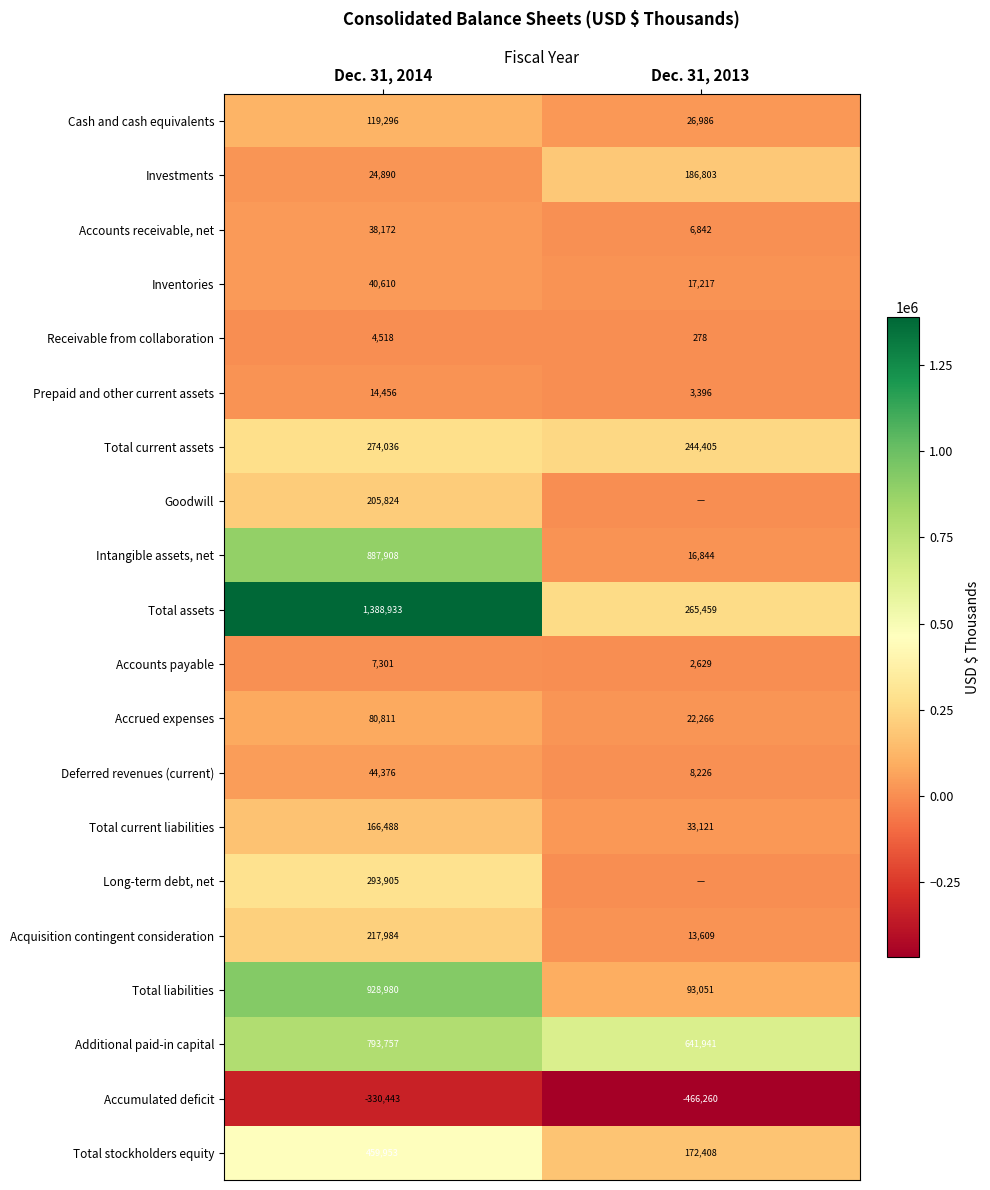

What is the approximate value of Accounts receivable, net at Dec. 31, 2013, to the nearest 10?

6840